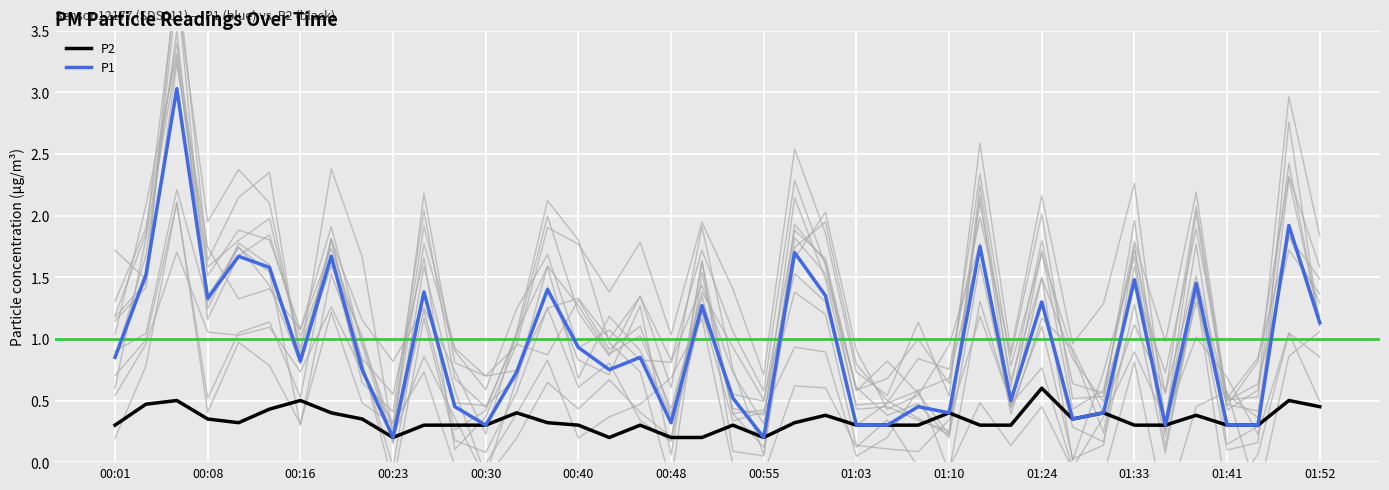

What value does the P2 series have at 00:01?

0.3